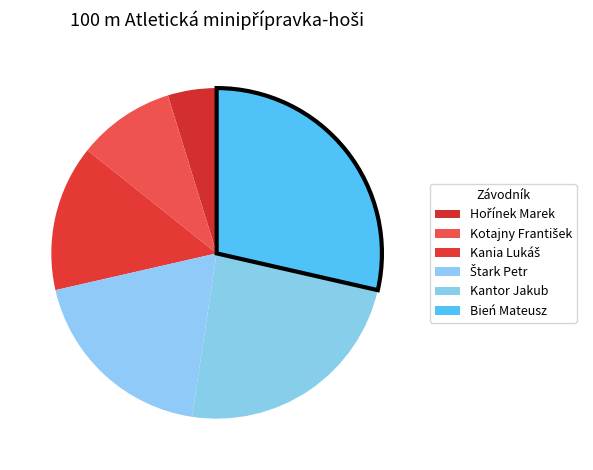

Rank the categories by value from highest to lowest.

Bień Mateusz, Kantor Jakub, Štark Petr, Kania Lukáš, Kotajny František, Hořínek Marek